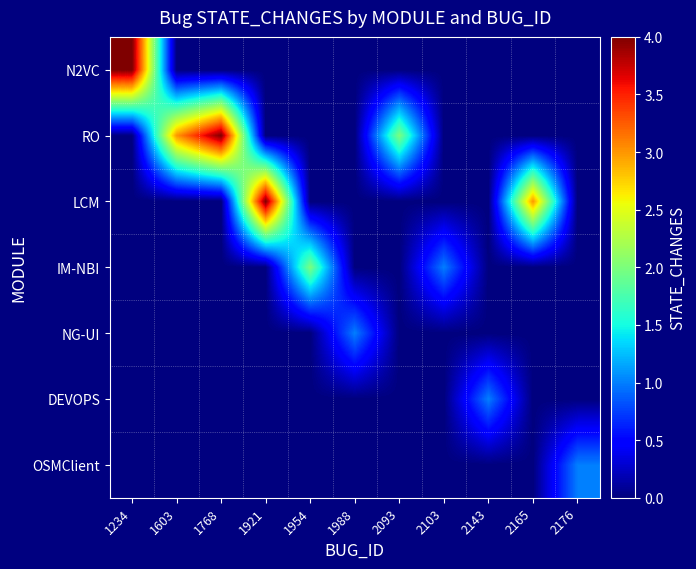

Rank the series by their maximum value, from lowest to highest.

NG-UI, DEVOPS, OSMClient, IM-NBI, N2VC, RO, LCM